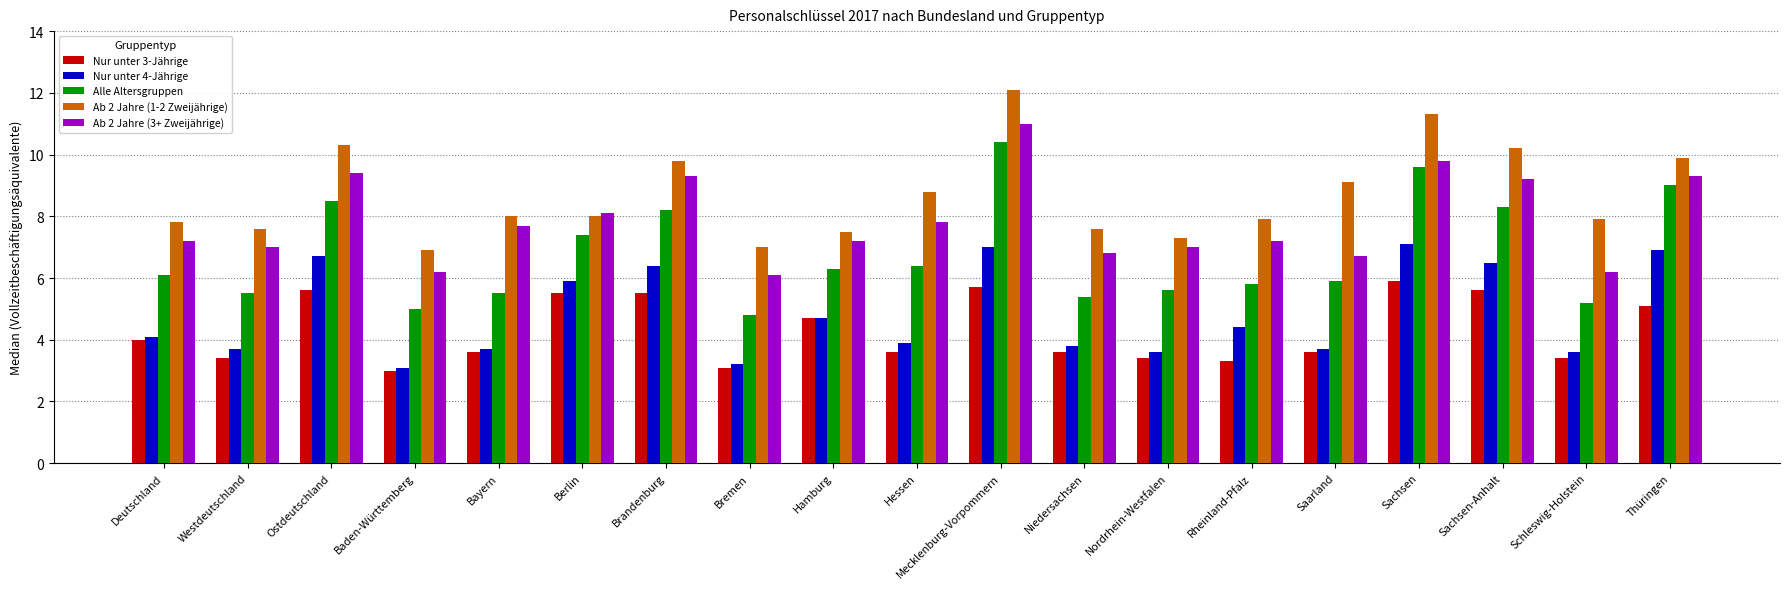

What is the difference between the second highest and minimum values in the Nur unter 3-Jährige series?

2.7